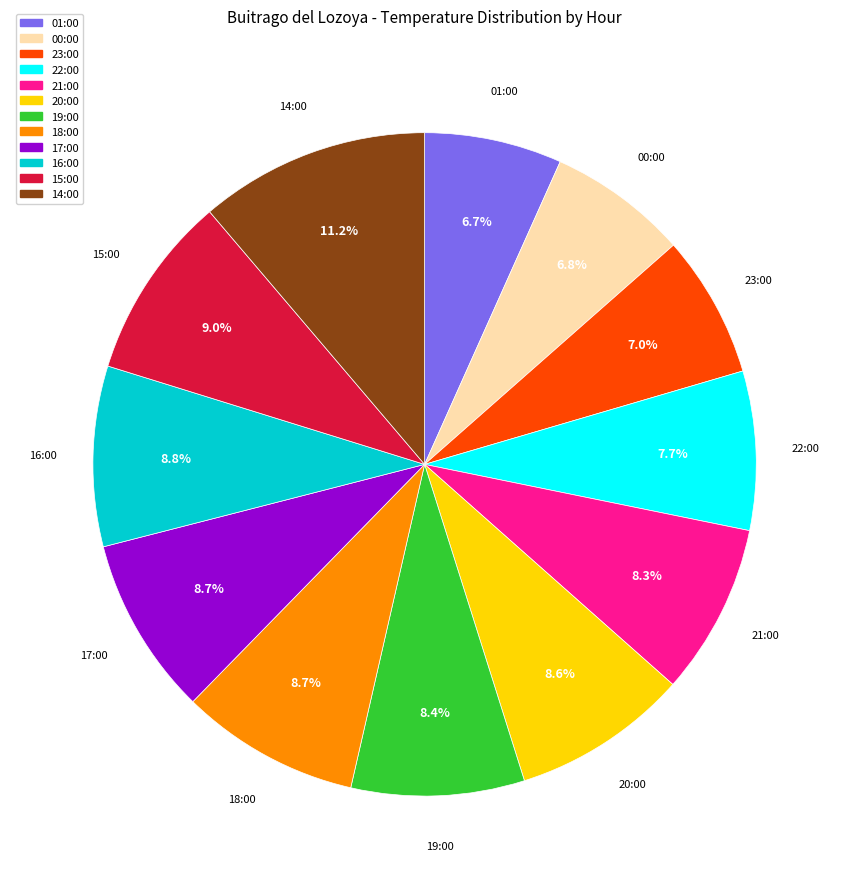

Does any single category account for the majority?

No